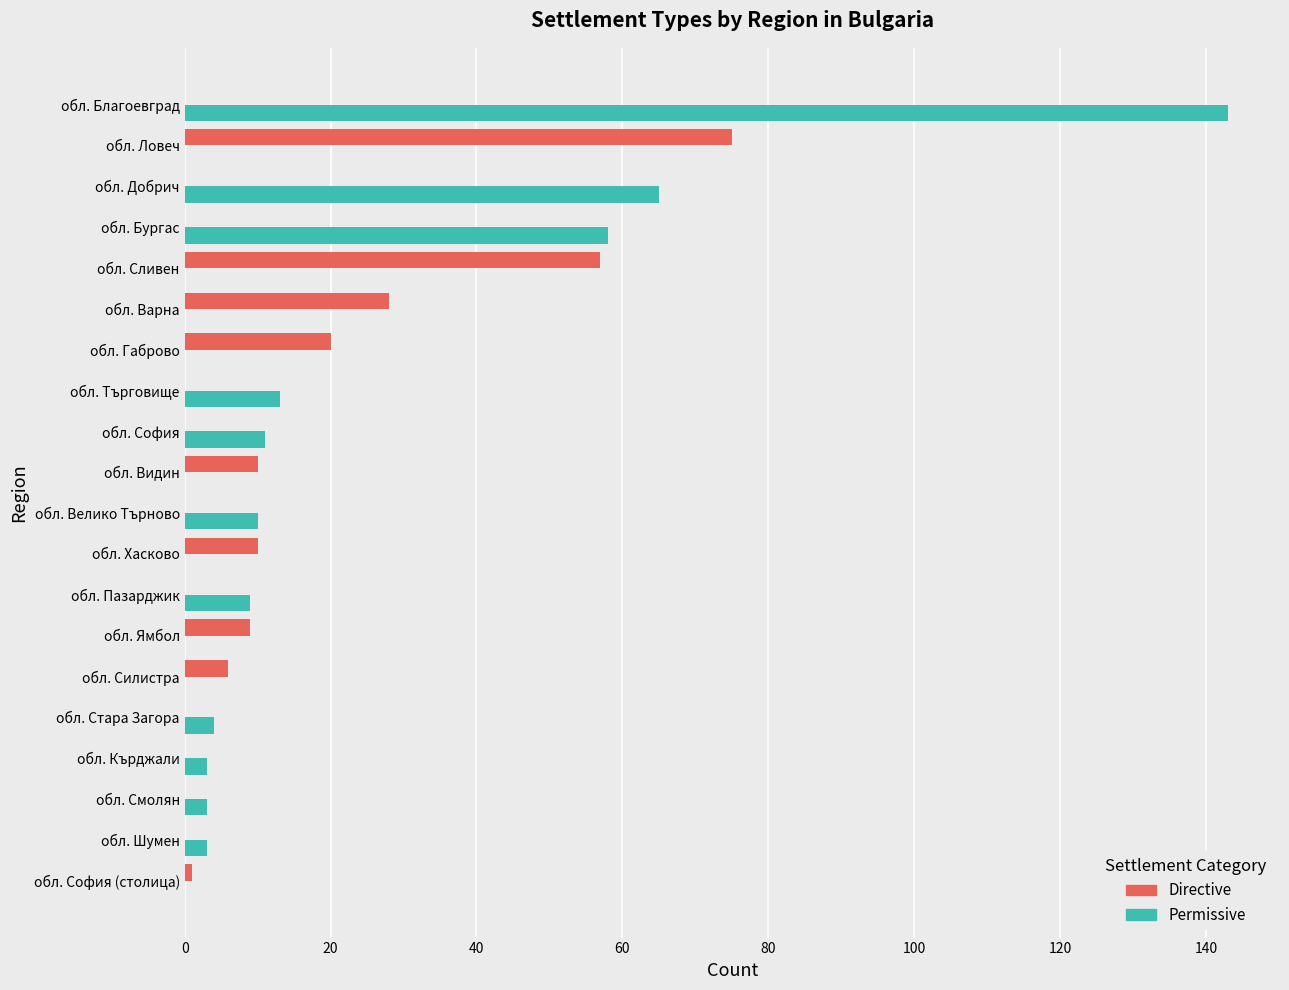

Is it true that Directive equals 0 at обл. Кърджали?

True